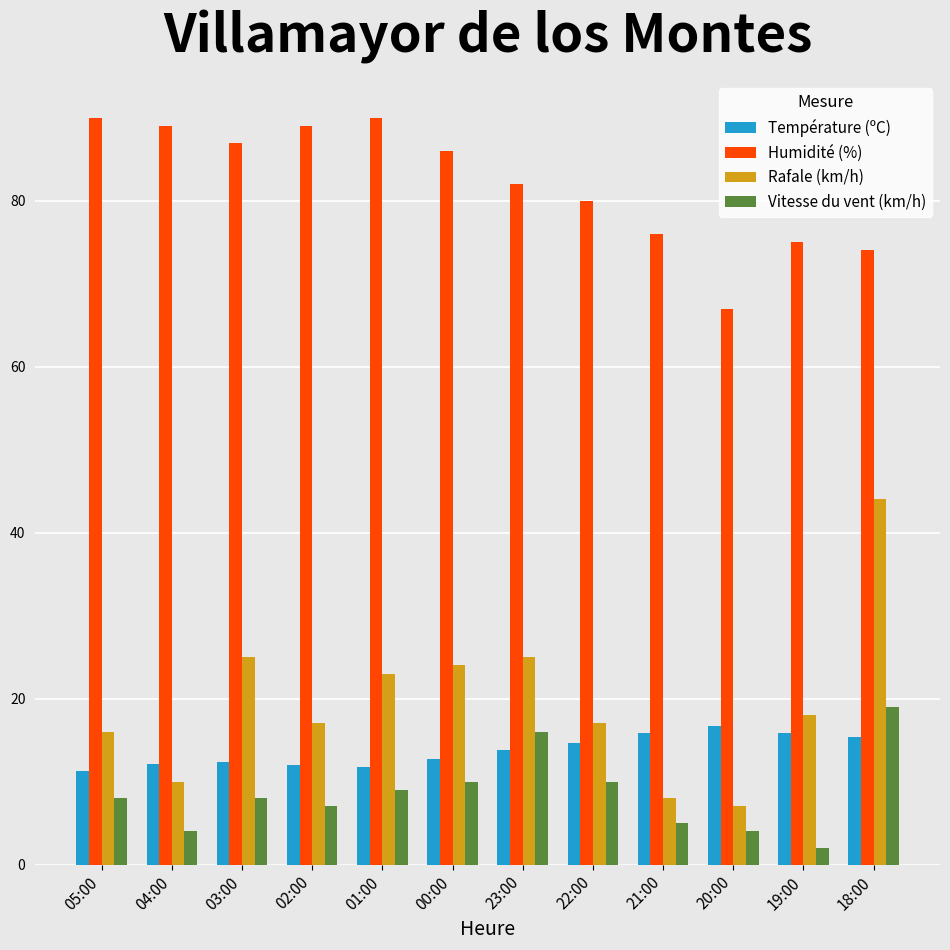

What is the difference between the maximum and second lowest values in the Humidité (%) series?

16.0